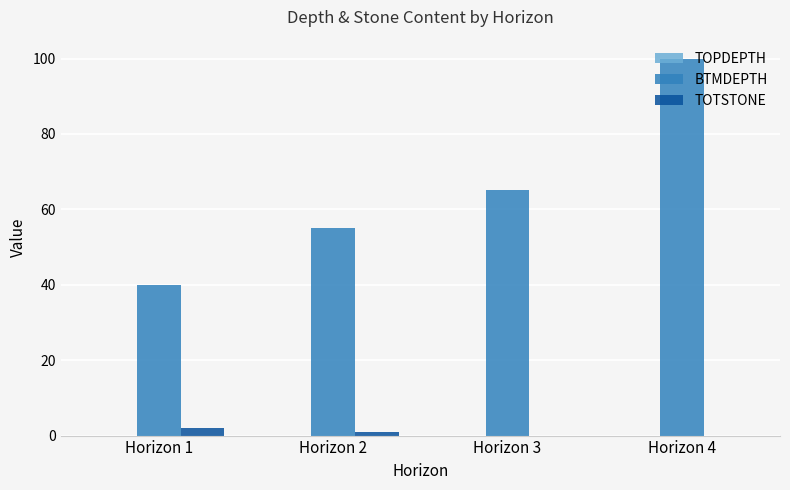

Count the number of data series in this chart.

2